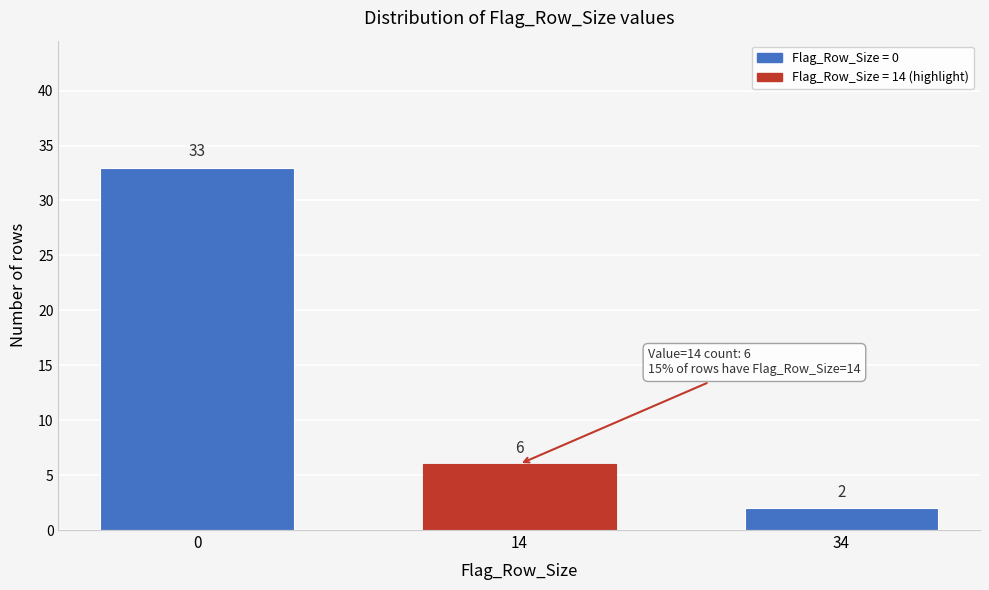

Reading right to left, transcribe all the data shown in this chart.

2	6	33